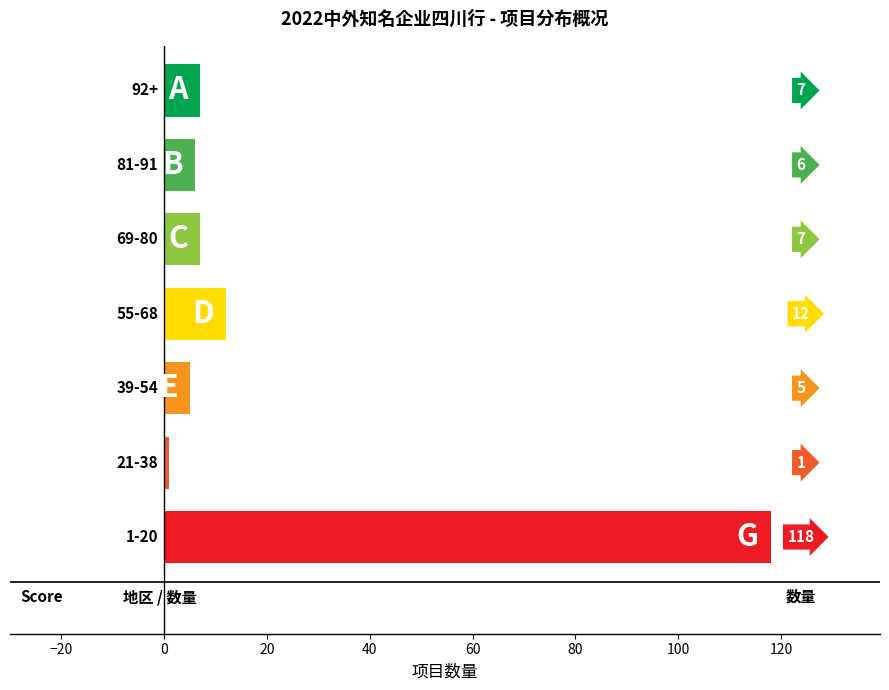

Does the chart contain stacked bars?

No